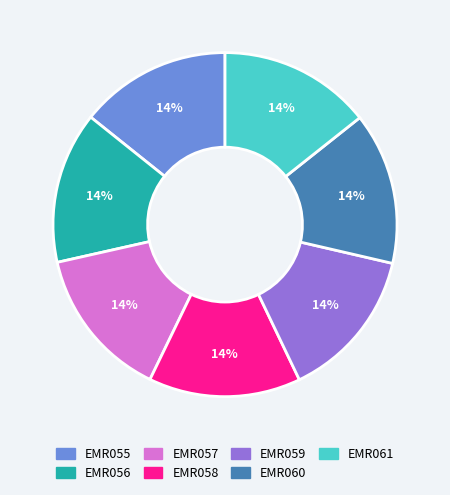

Is there any slice that represents more than half of the pie?

No